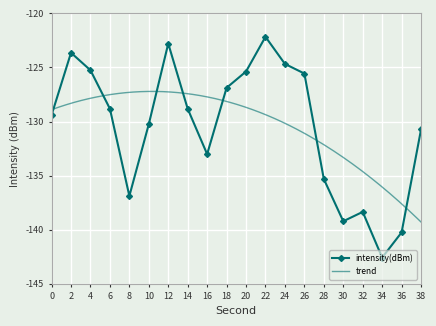

What is the average value?

-130.5